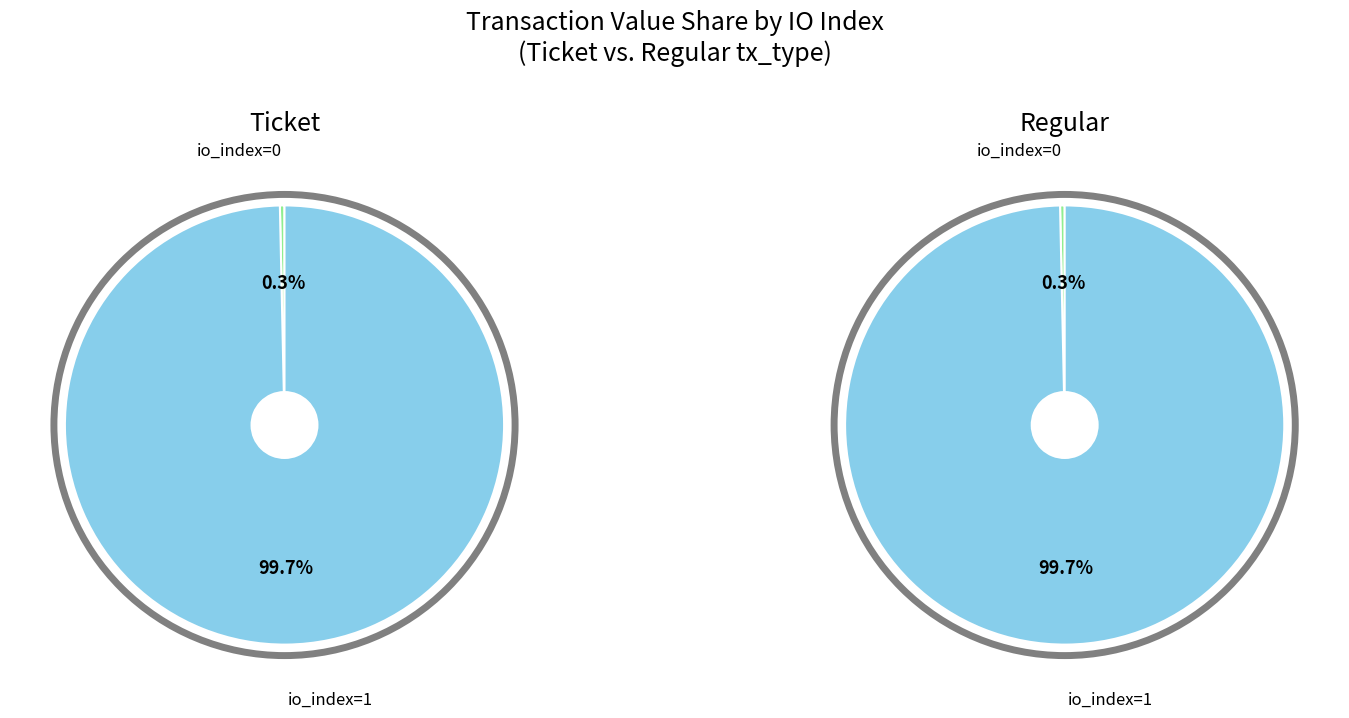

How many segments does this pie chart have?

2